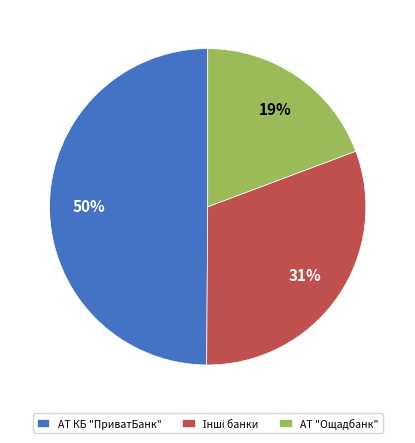

Is it true that АТ КБ "ПриватБанк" is 60% of the pie?

False